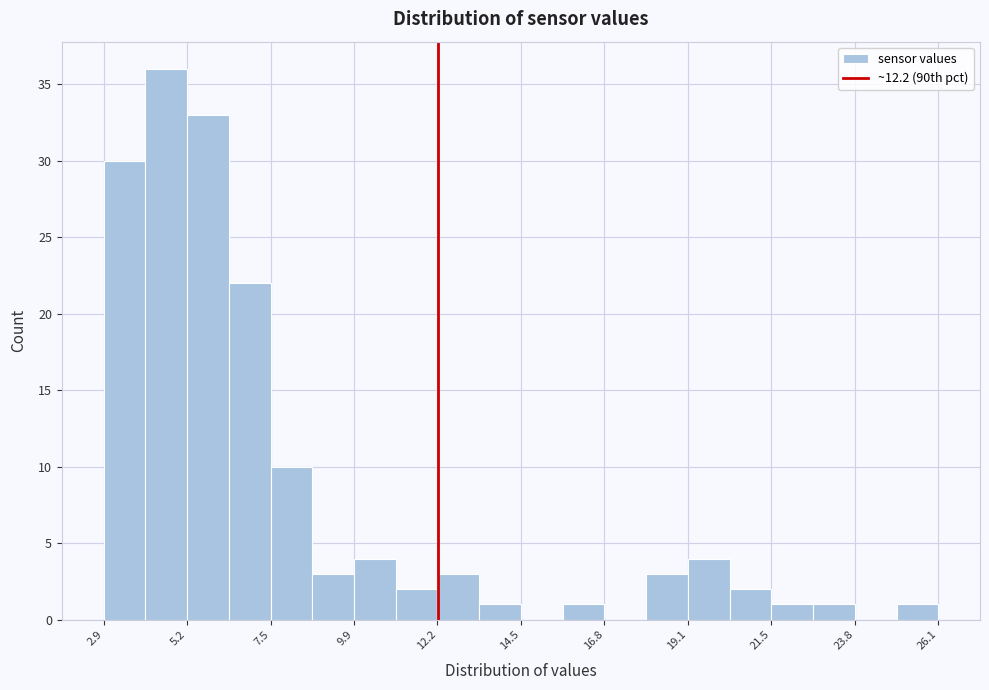

Read against the x-axis, roughly where is the centre of the tallest bar?

4.5